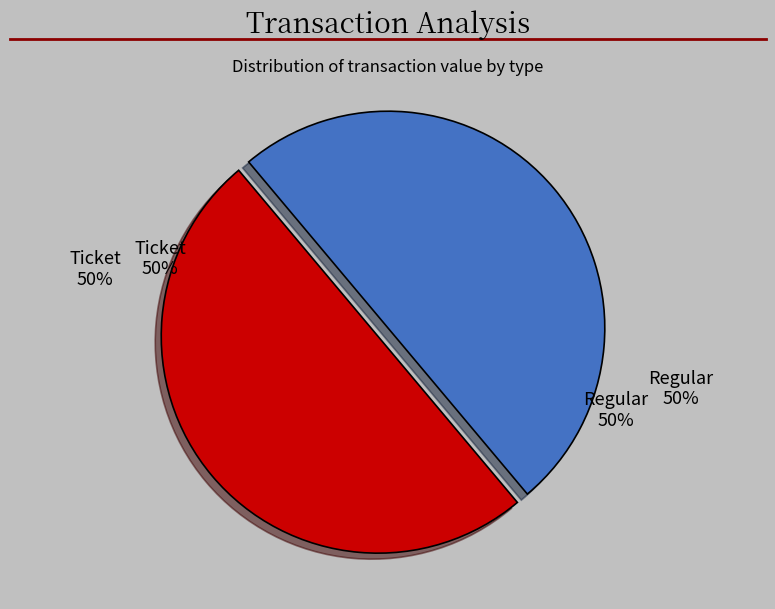

Does Regular (index 9) account for over 50% of the chart?

Yes